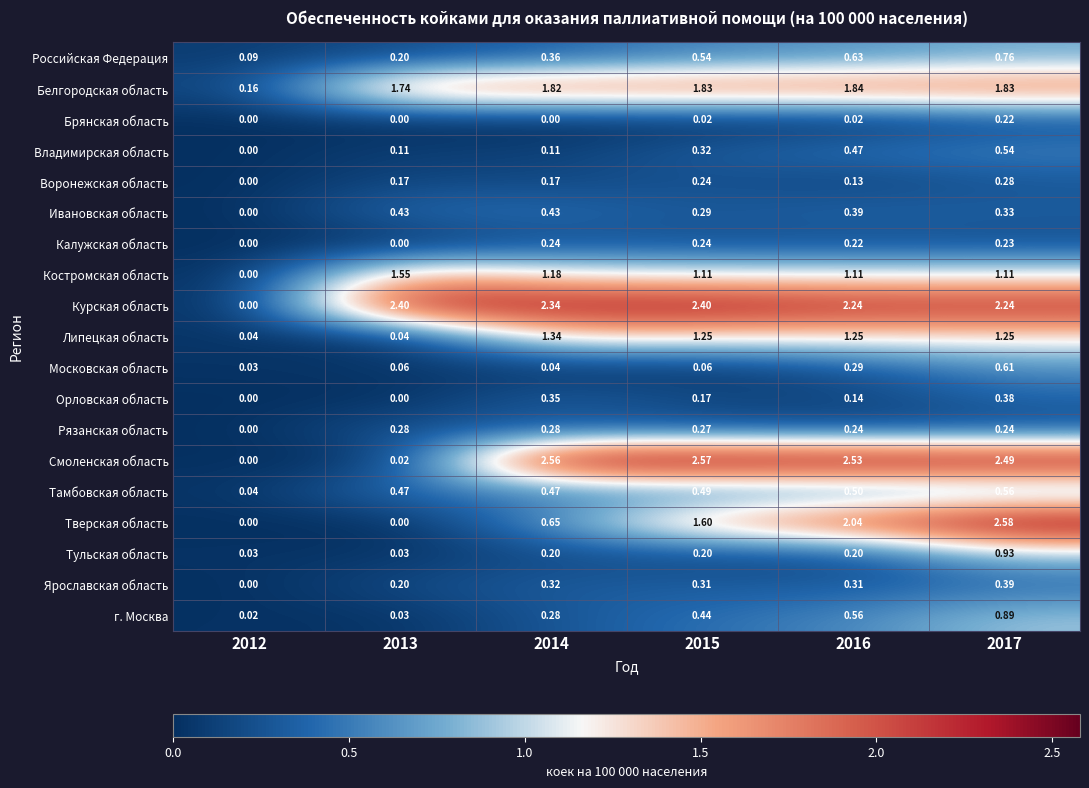

At 2016, list the series in order from smallest to largest.

Брянская область, Воронежская область, Орловская область, Тульская область, Калужская область, Рязанская область, Московская область, Ярославская область, Ивановская область, Владимирская область, Тамбовская область, г. Москва, Российская Федерация, Костромская область, Липецкая область, Белгородская область, Тверская область, Курская область, Смоленская область